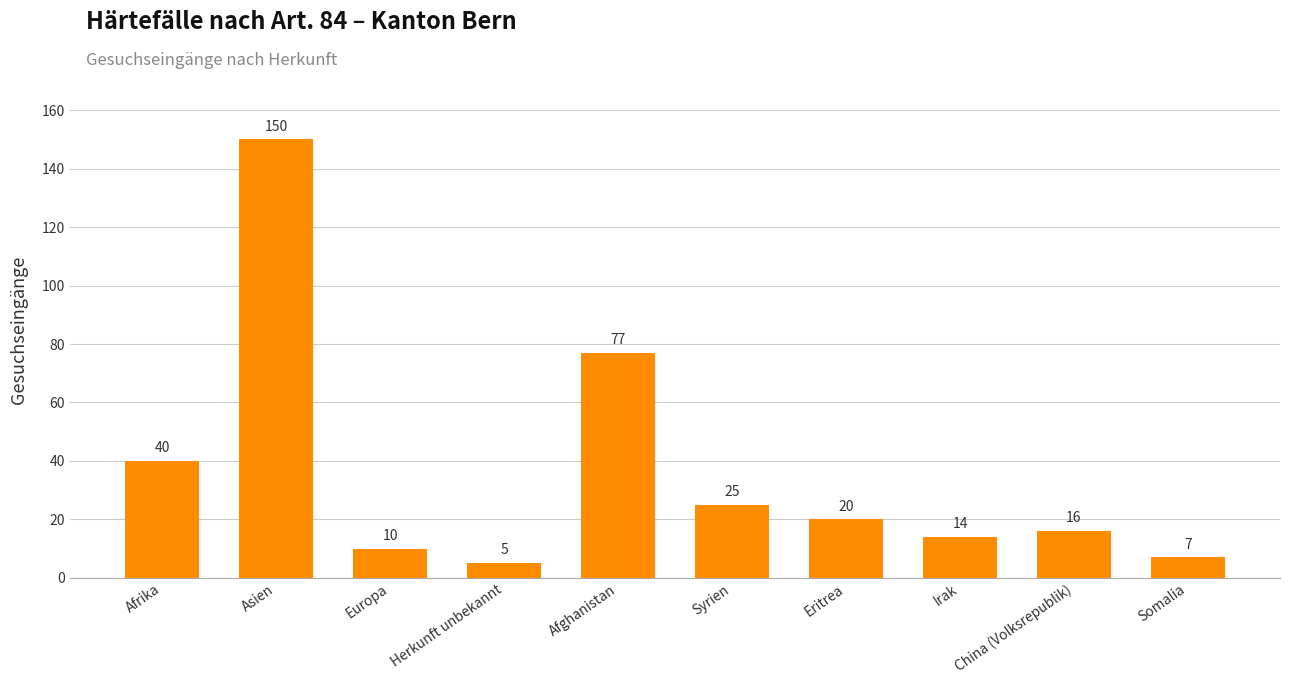

What is the label of the 4th bar from the right?

Eritrea